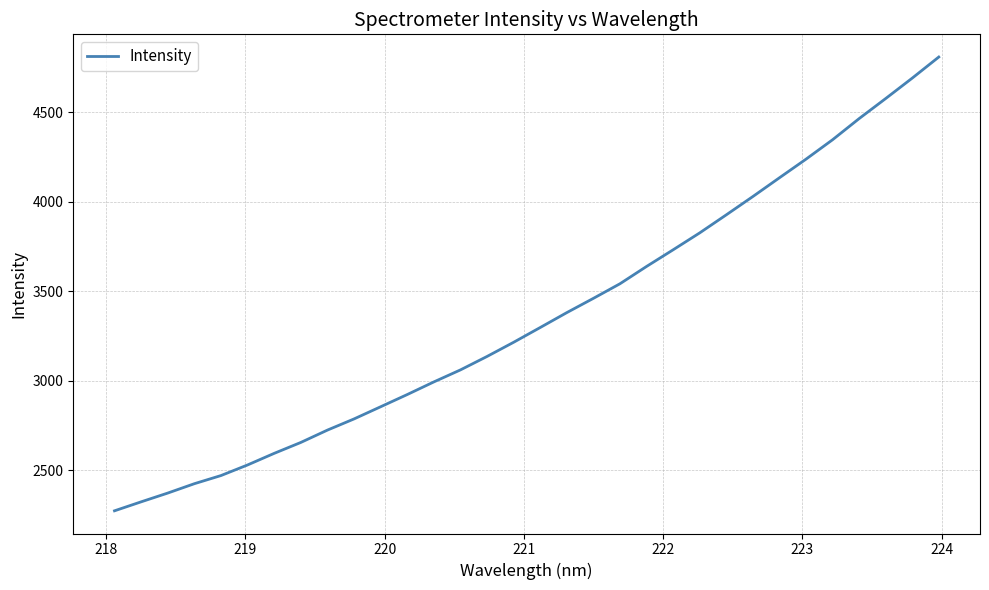

What is the smallest value displayed?

2274.3